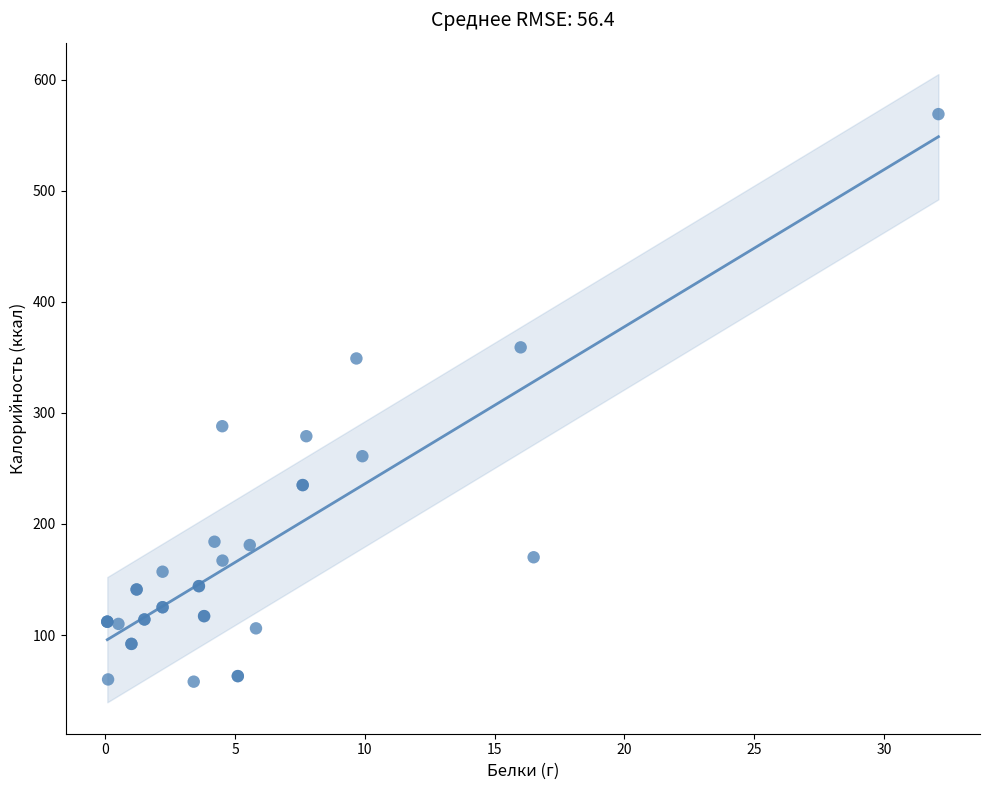

What Y value in the scatter plot is closest to 313?

288